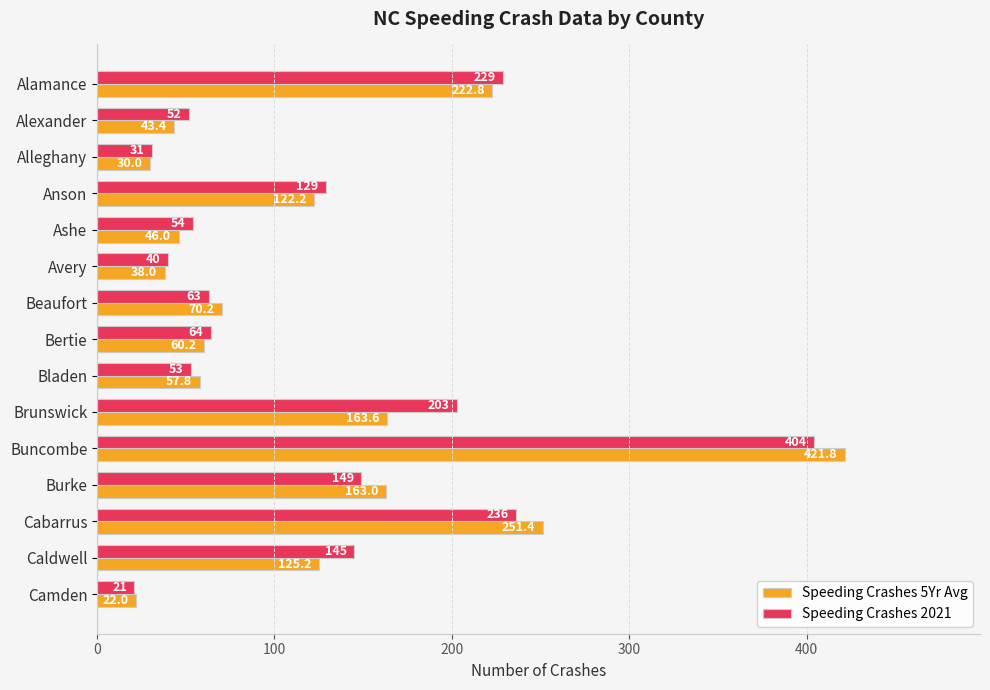

List the labels in order of Speeding Crashes 5Yr Avg value, largest first.

Buncombe, Cabarrus, Alamance, Brunswick, Burke, Caldwell, Anson, Beaufort, Bertie, Bladen, Ashe, Alexander, Avery, Alleghany, Camden